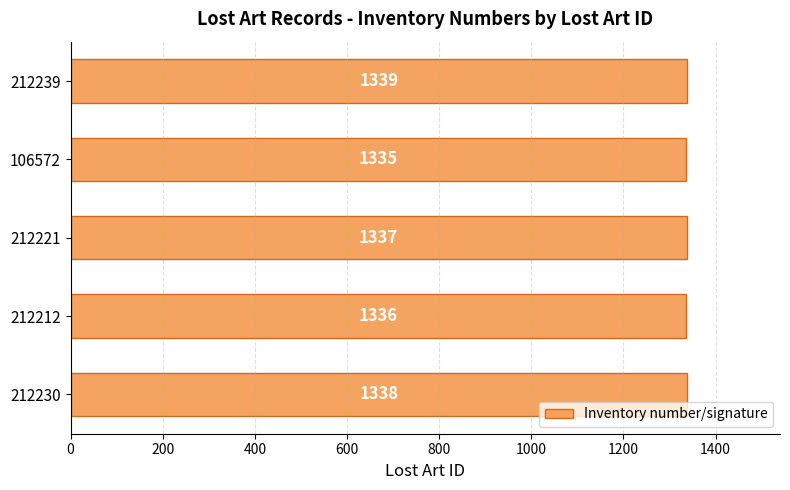

How many data points are less than 1337?

2